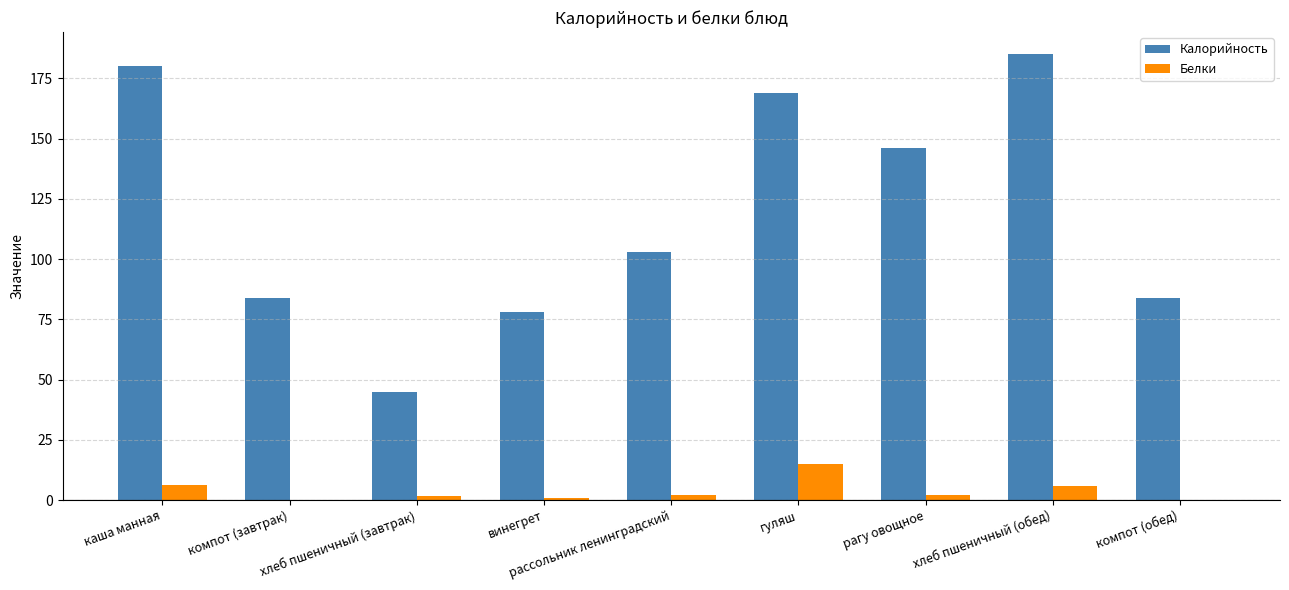

What is the average value of the Белки series?

3.8